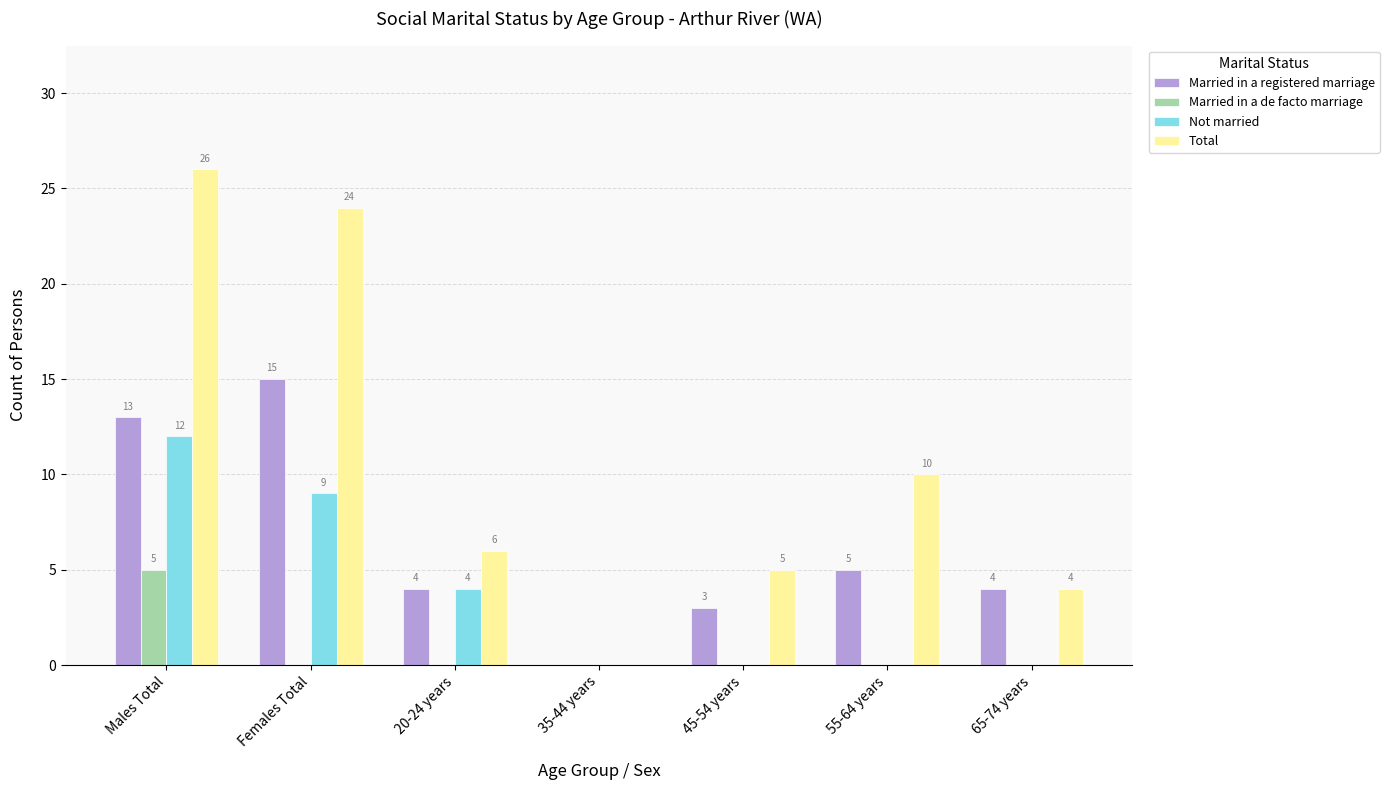

Which series has the largest total across all categories?

Total